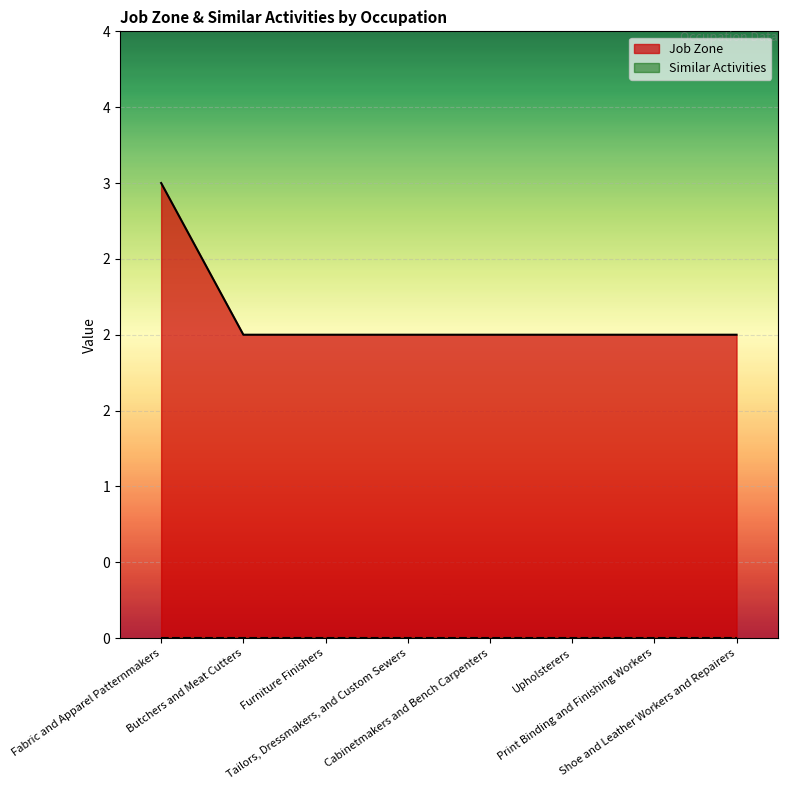

Is it true that the value at Butchers and Meat Cutters is 1?

False